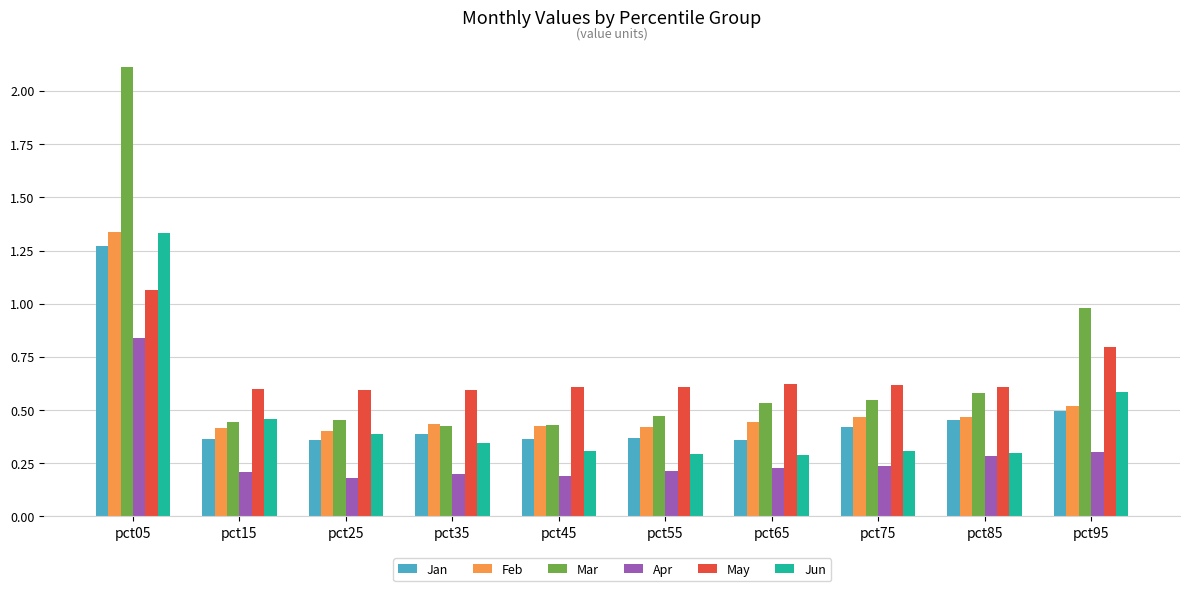

The value of May at pct45 is 0.6. True or false?

True